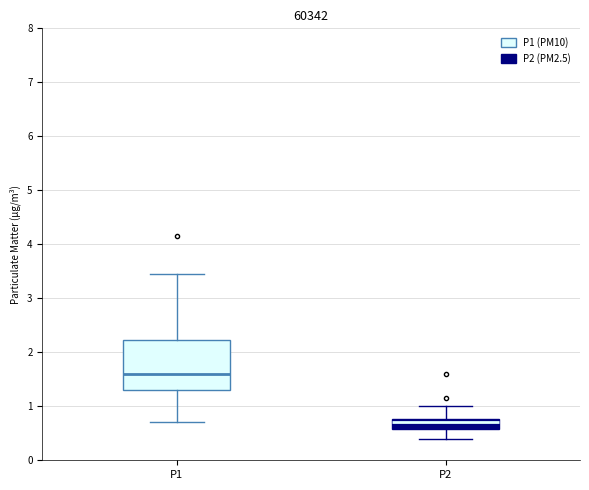

Which box's median line is the lowest?

P2